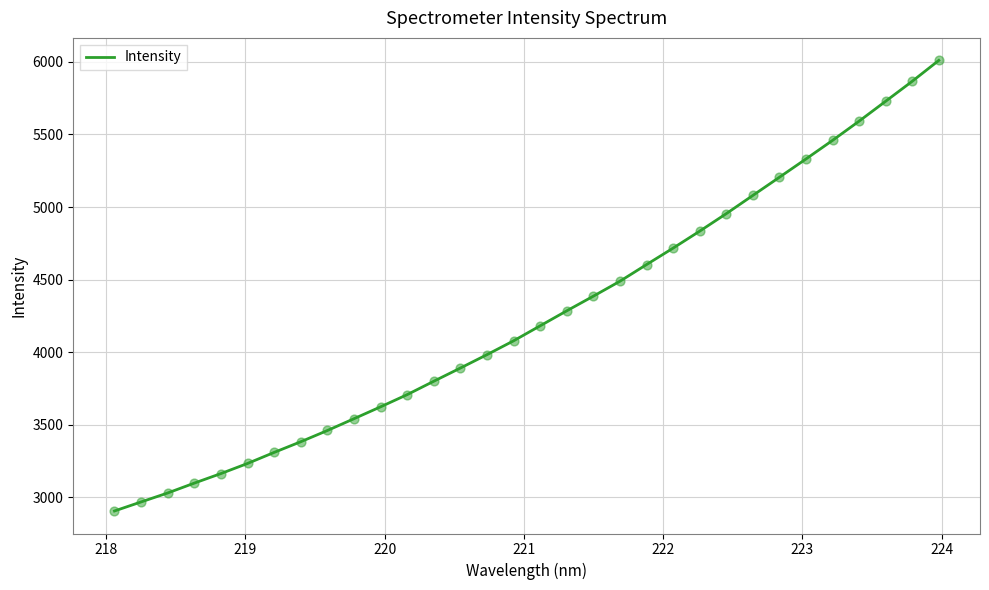

What is the maximum value shown in the chart?

6010.6